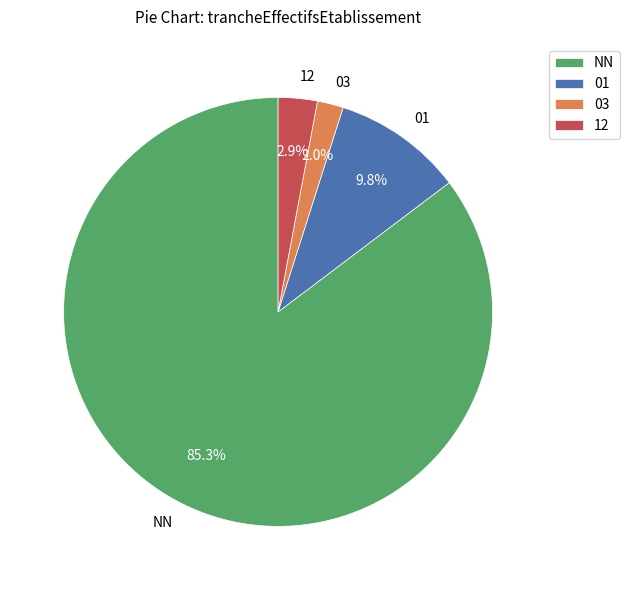

To the nearest percent, what is the difference between the largest and smallest slice percentages?

83%